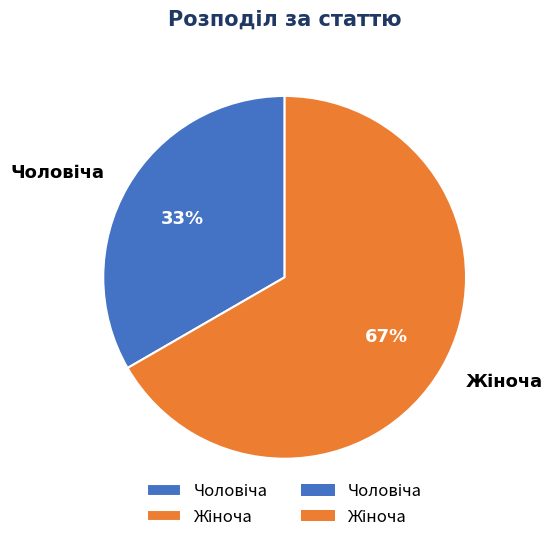

Is there any slice that represents more than half of the pie?

Yes